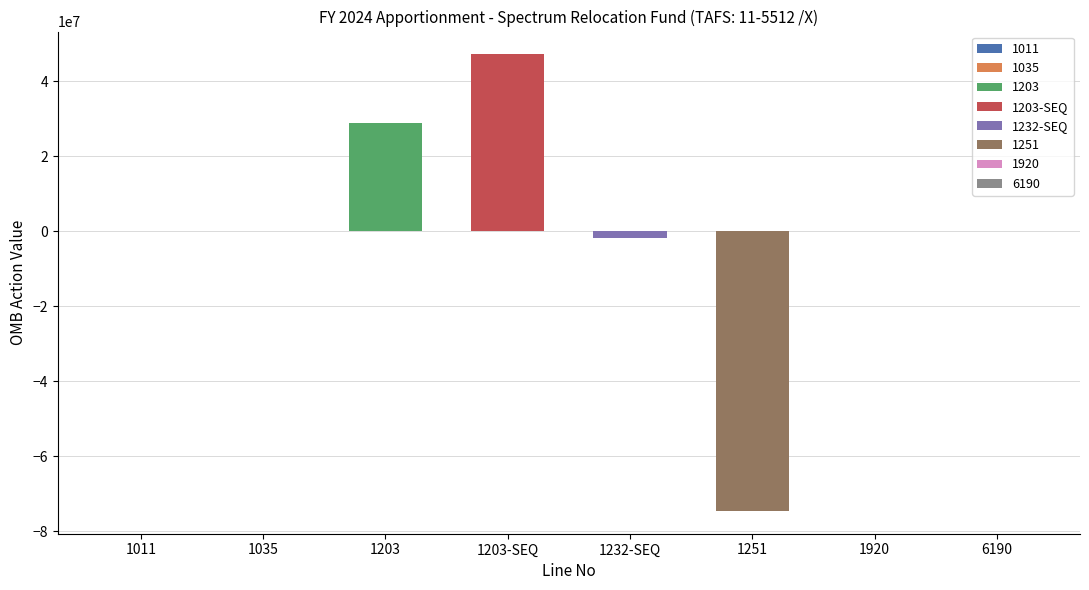

At which category does the chart reach its minimum across all series?

1251